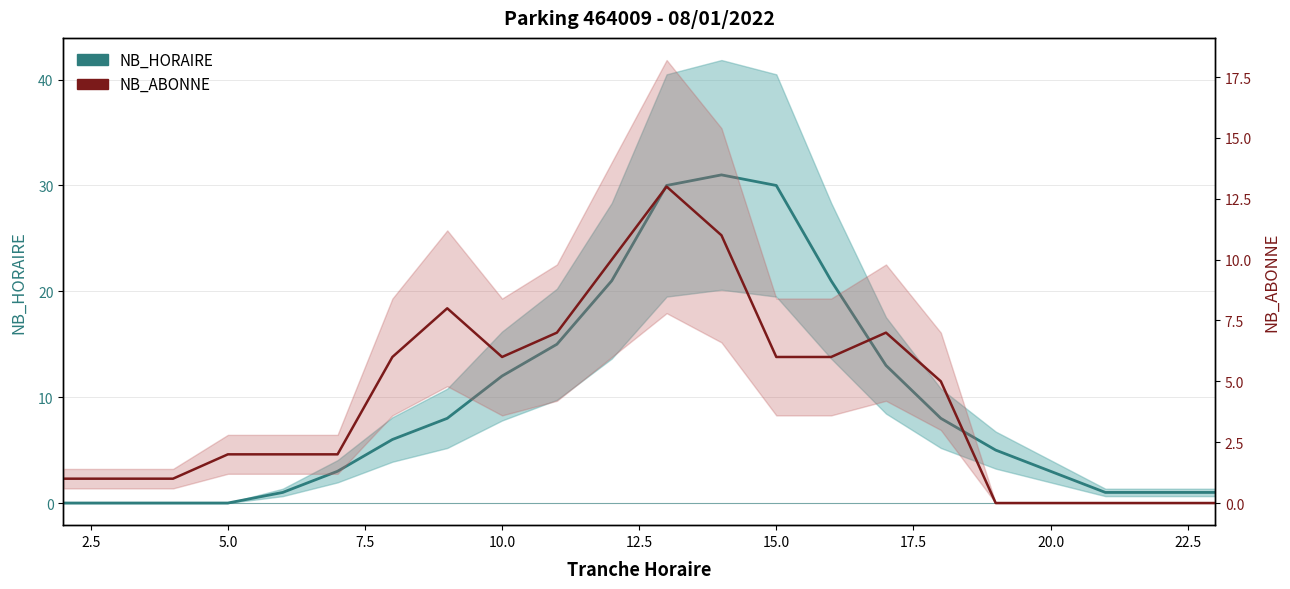

Reading left to right, transcribe all the data shown in this chart.

NB_HORAIRE: 0	0	0	0	1	3	6	8	12	15	21	30	31	30	21	13	8	5	3	1	1	1
NB_ABONNE: 1	1	1	2	2	2	6	8	6	7	10	13	11	6	6	7	5	0	0	0	0	0